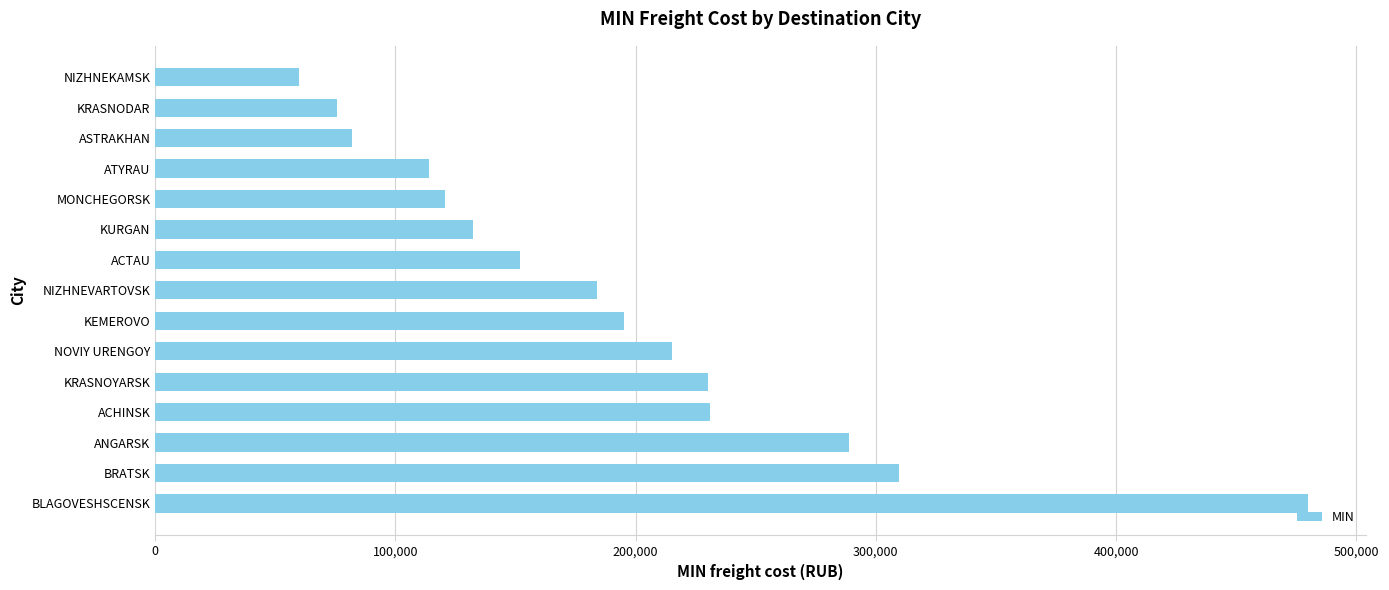

What is the sum of all values?

2869650